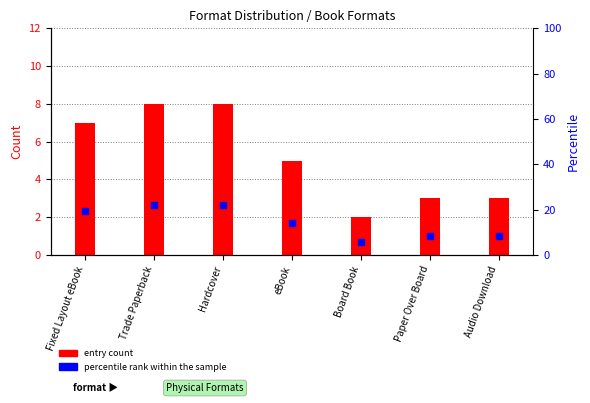

Which series has the widest spread of Y values?

percentile rank within sample